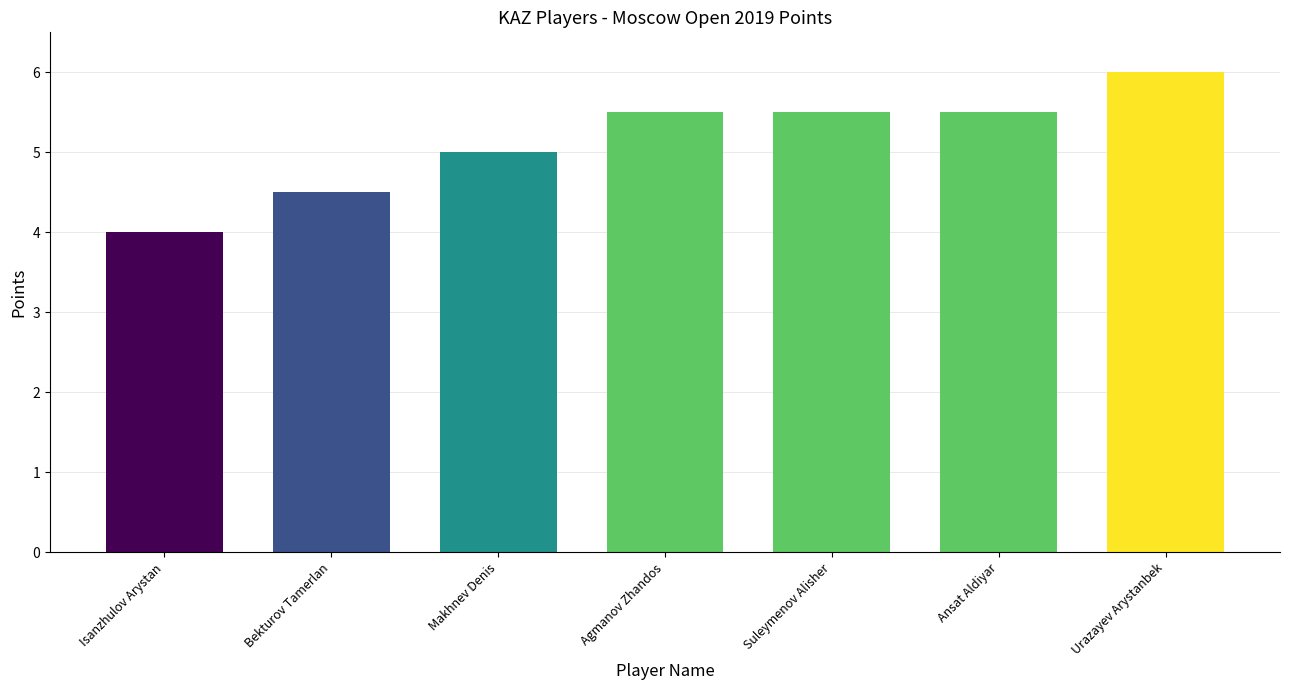

Are the bars horizontal?

No